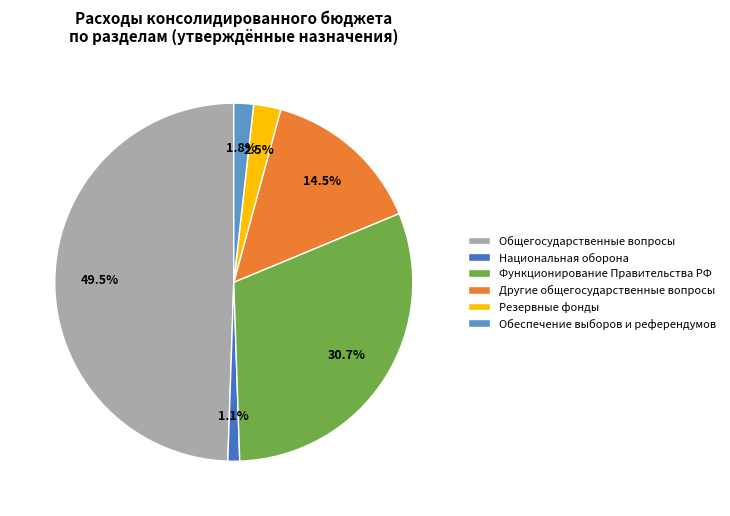

Rank the categories by value from lowest to highest.

Национальная оборона, Обеспечение выборов и референдумов, Резервные фонды, Другие общегосударственные вопросы, Функционирование Правительства РФ, Общегосударственные вопросы